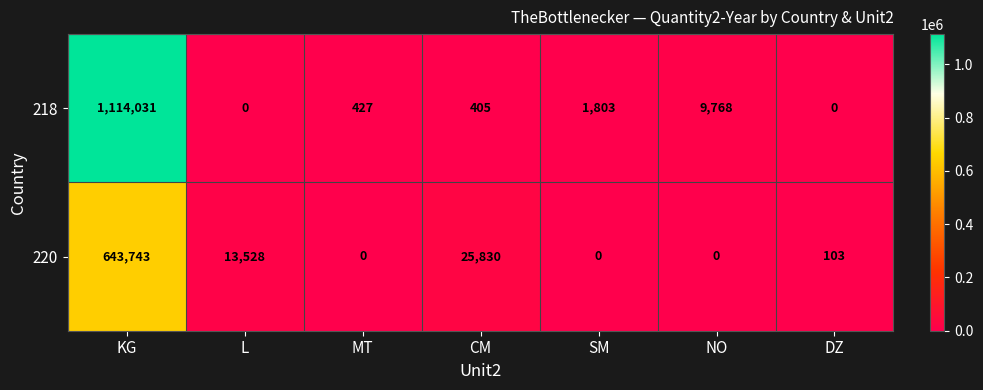

The value of 220 at DZ is 103. True or false?

True